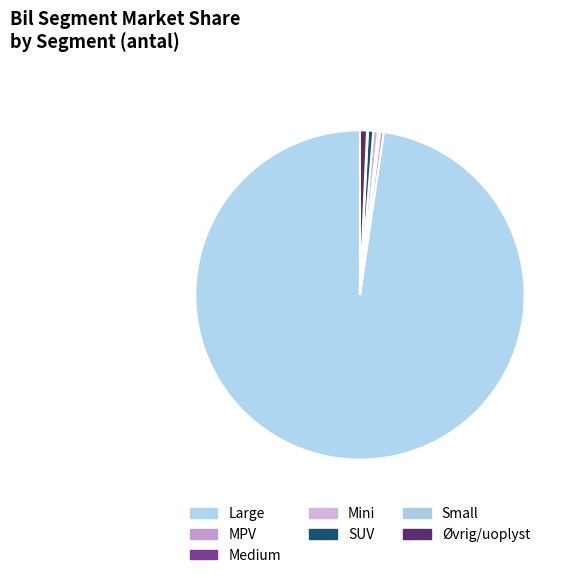

How much of the chart is everything except Mini?

100.0%